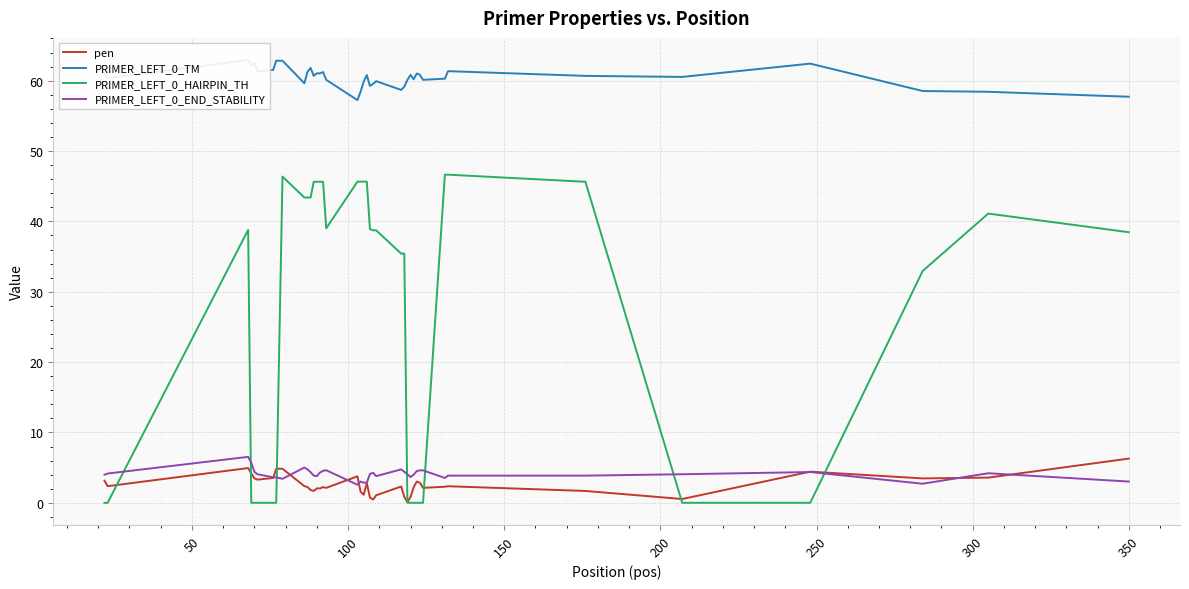

List the series in order of their peak value, lowest first.

pen, PRIMER_LEFT_0_END_STABILITY, PRIMER_LEFT_0_HAIRPIN_TH, PRIMER_LEFT_0_TM